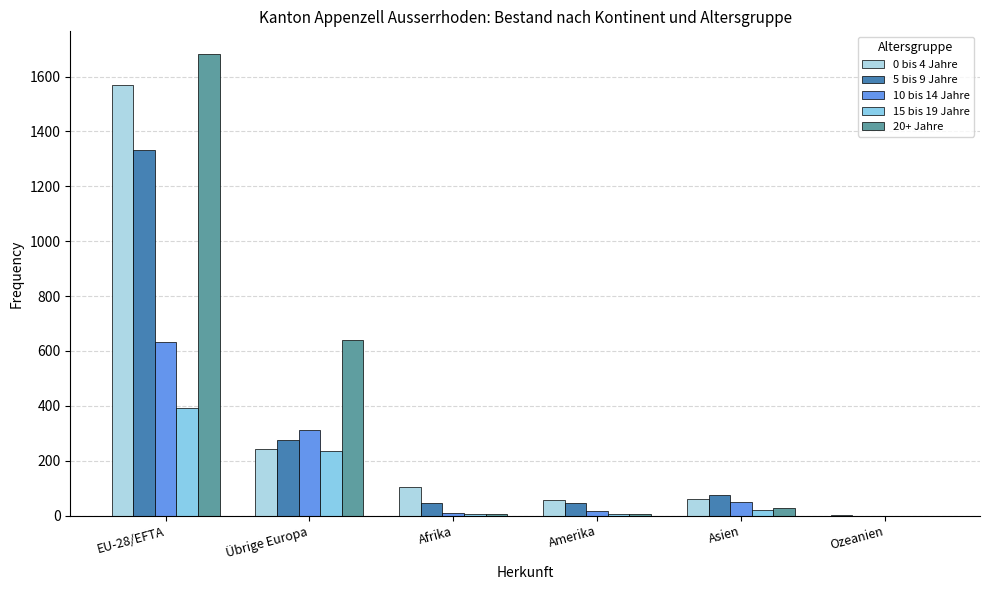

What is the maximum value shown in the chart?

1681